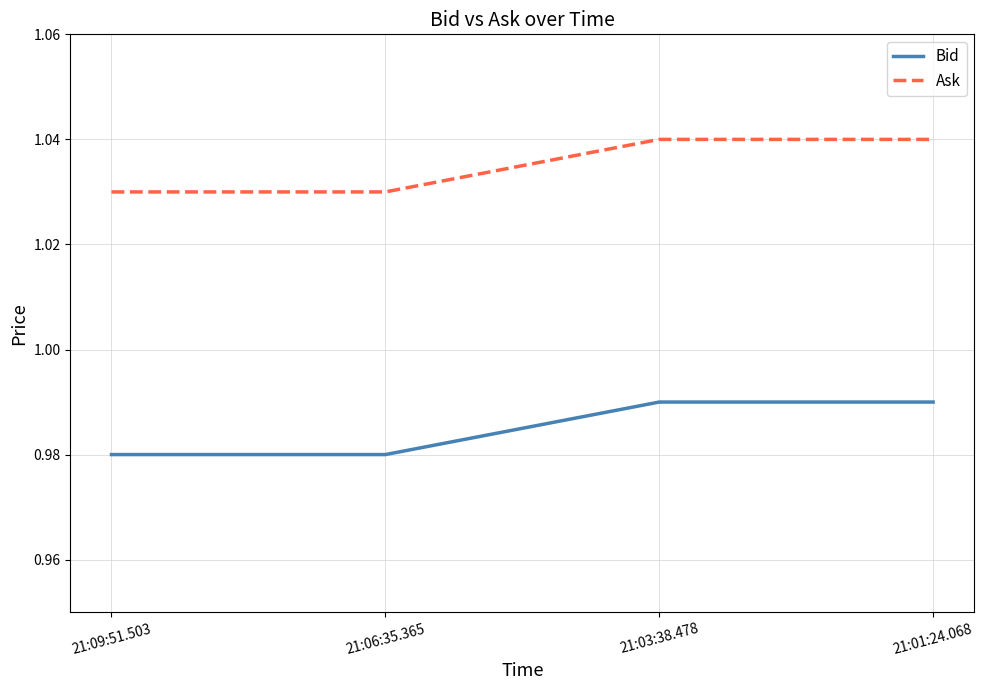

What is the total value across all series at 21:06:35.365?

2.0